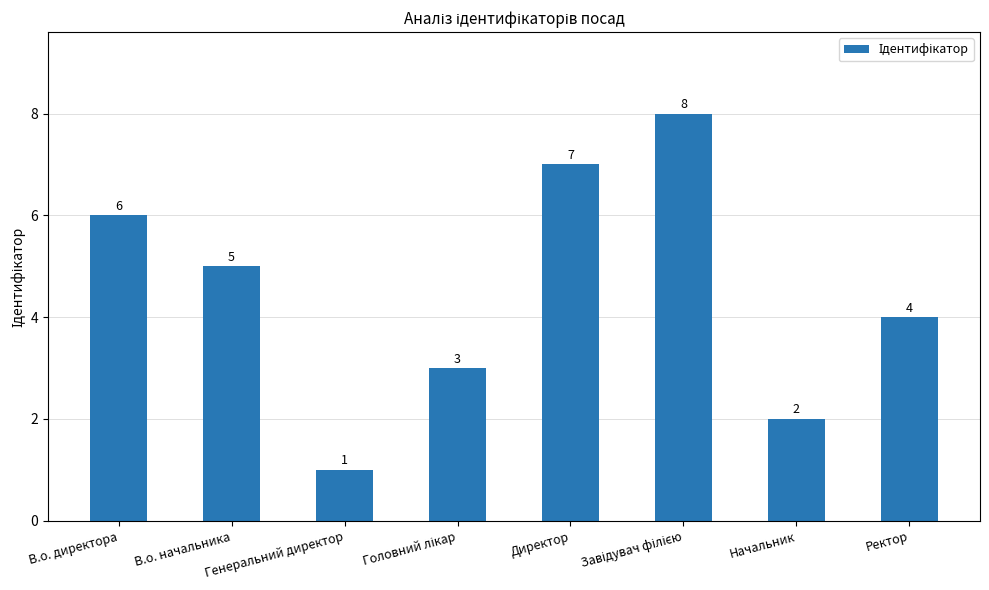

How many data points does each series have?

8